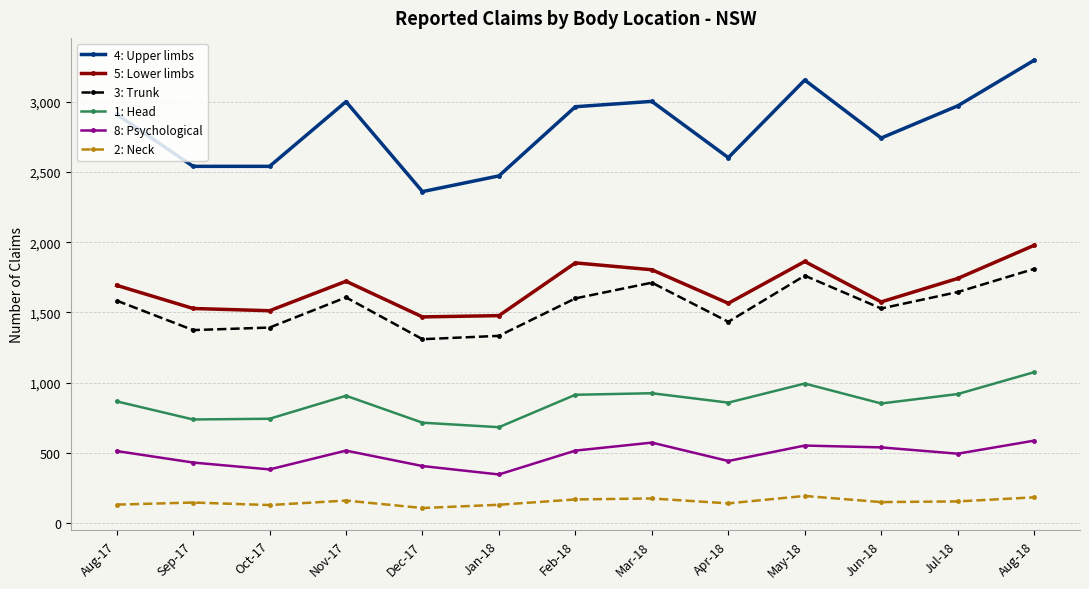

Which series has the largest range (max minus min)?

4: Upper limbs